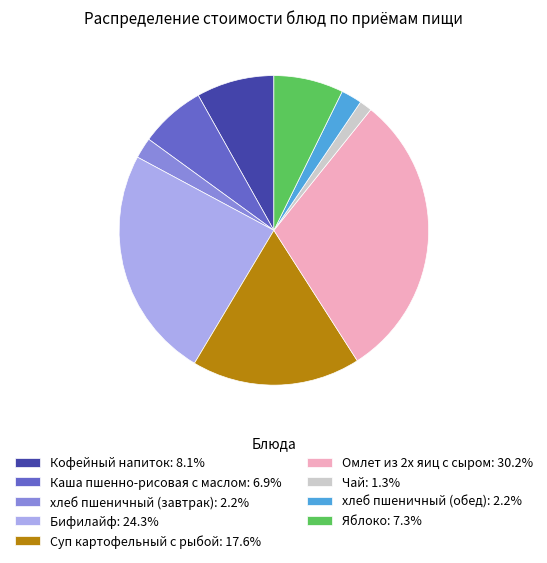

Does any single category account for the majority?

No